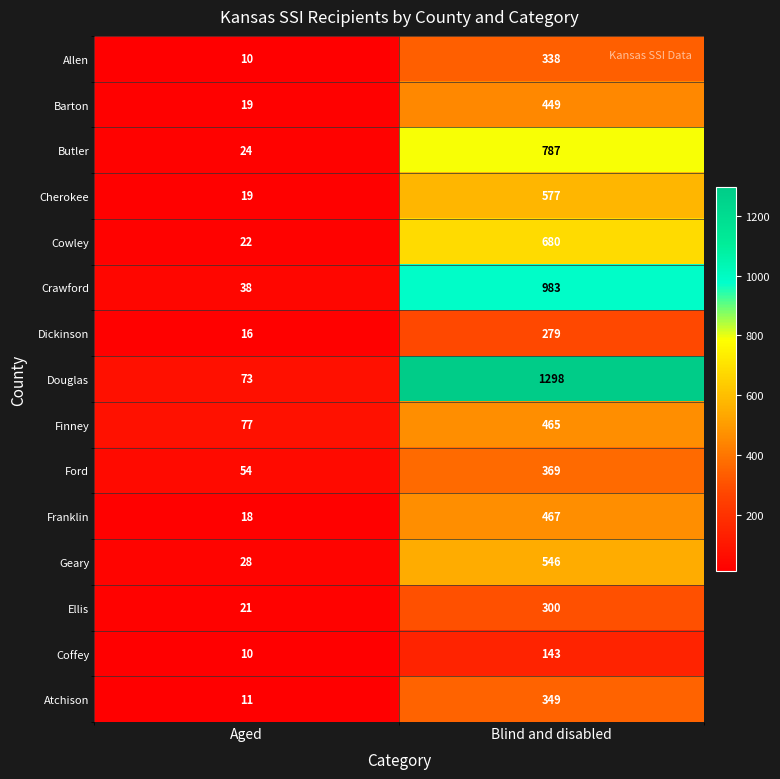

What is the difference between the highest and lowest values at Aged?

67